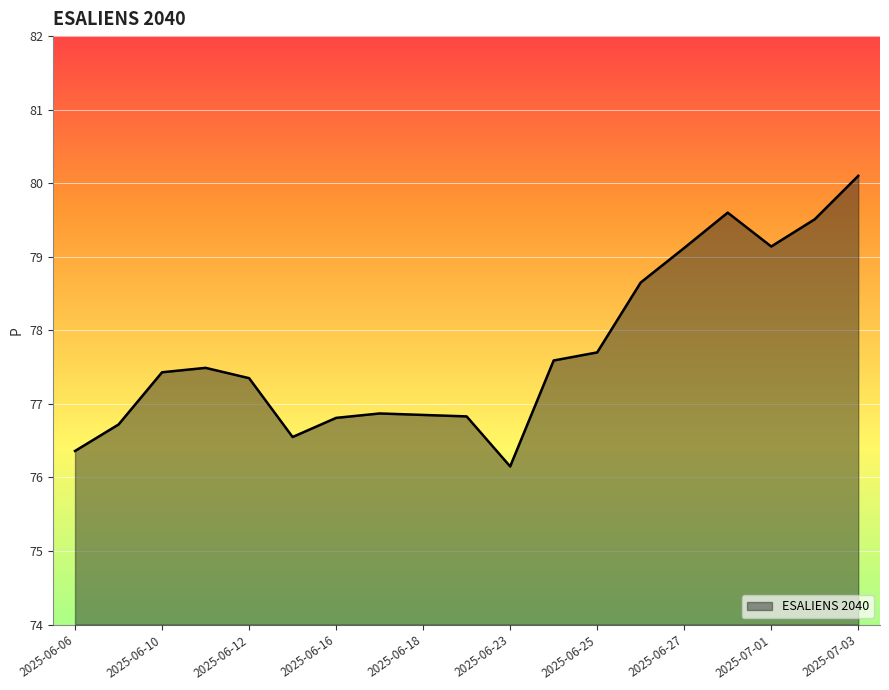

What is the maximum value shown in the chart?

80.1